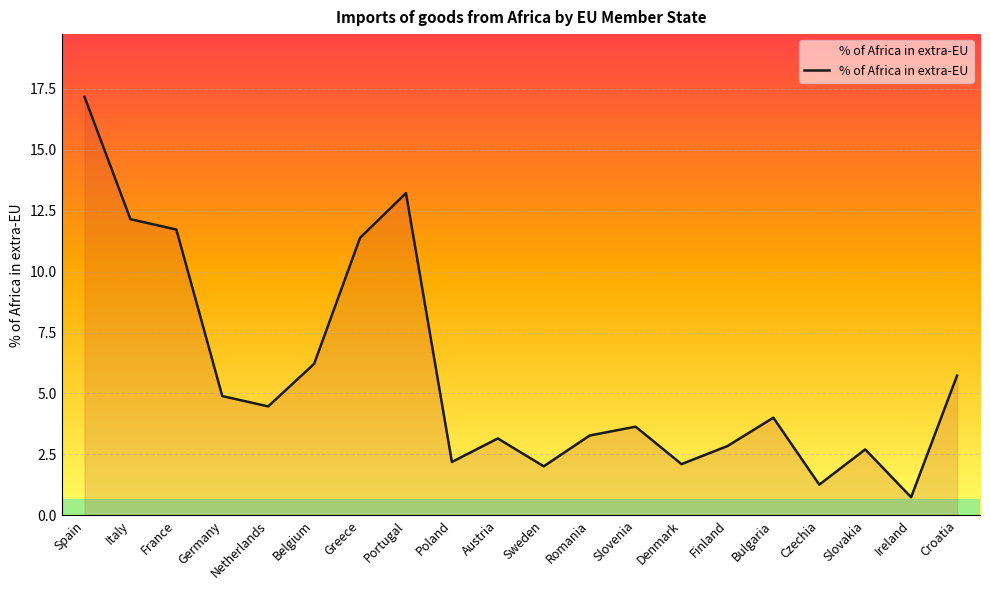

What position from the left is Slovakia?

18